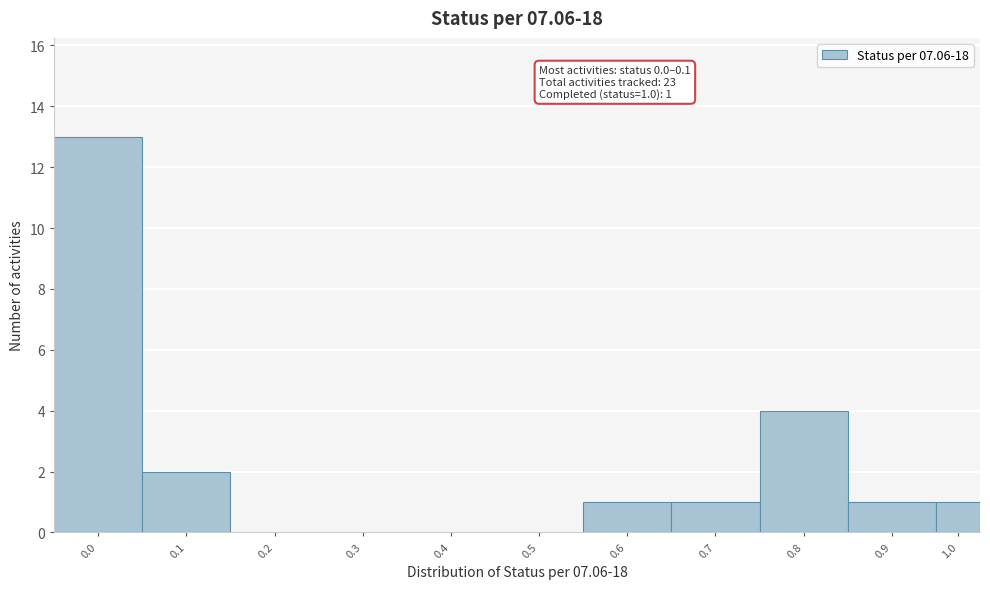

Reading left to right, list all the values displayed in this chart.

0.0=13	0.1=2	0.2=0	0.3=0	0.4=0	0.5=0	0.6=1	0.7=1	0.8=4	0.9=1	1.0=1